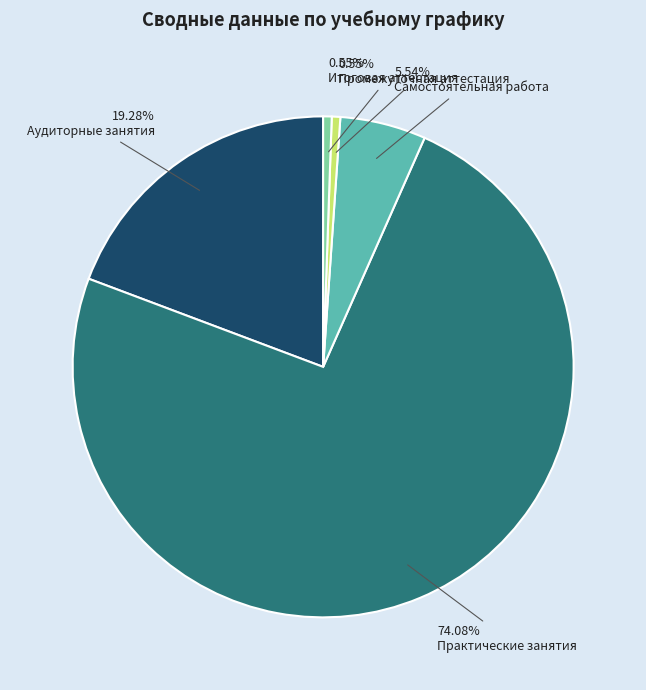

To the nearest percent, what is the average slice percentage?

20%